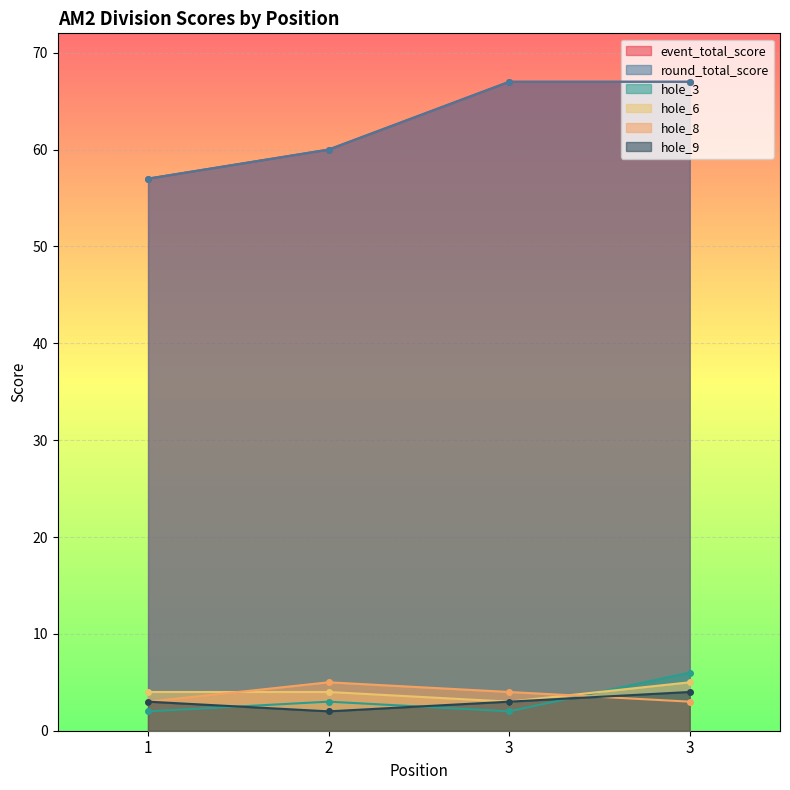

True or false: hole_8 has a value of 5 at 1.

False